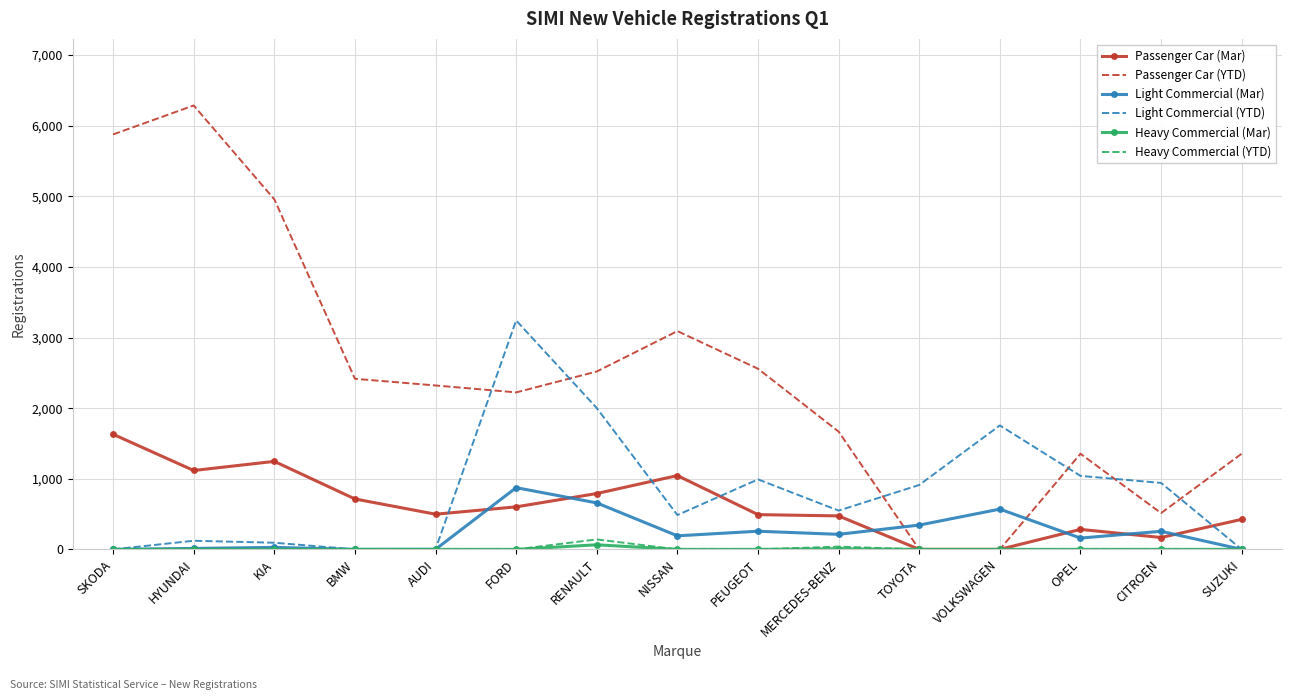

Which category has the highest value across all series?

HYUNDAI